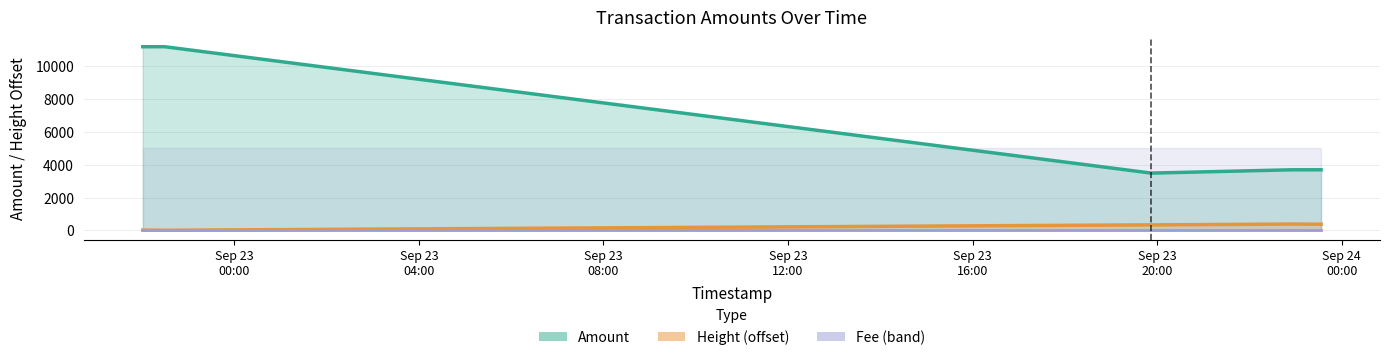

Where is the first local minimum for Amount?

2017-09-23 19:52:09